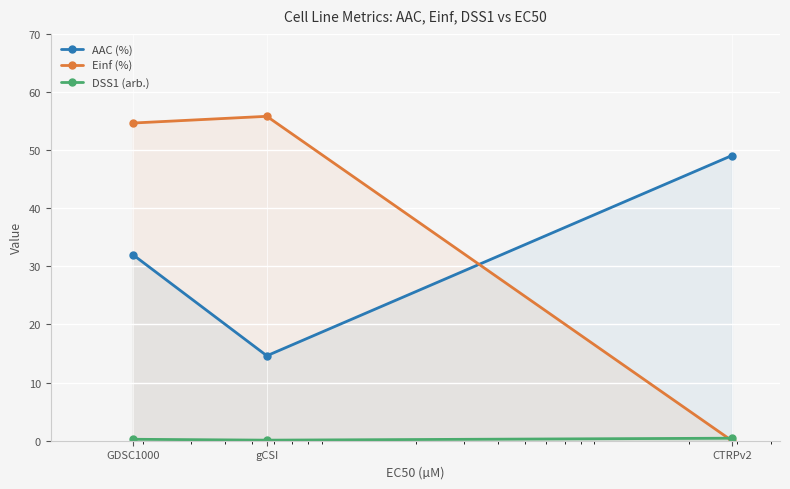

How many lines are shown in the chart?

3